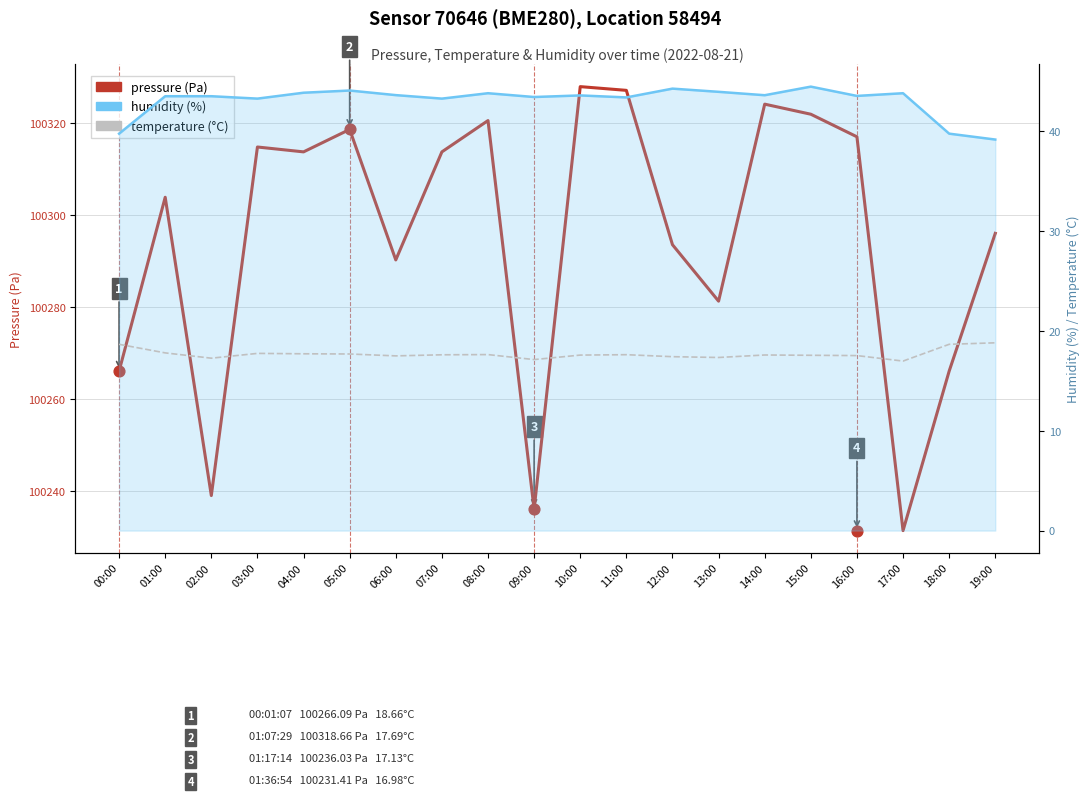

At how many categories does at least one series exceed 61245?

20